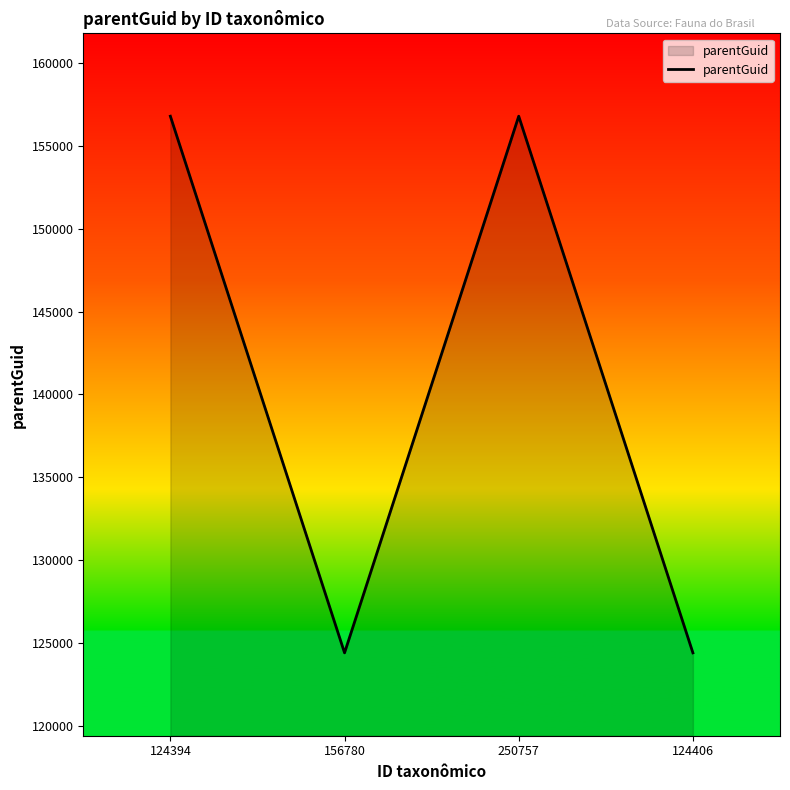

What is the difference between the maximum and second lowest values?

32376